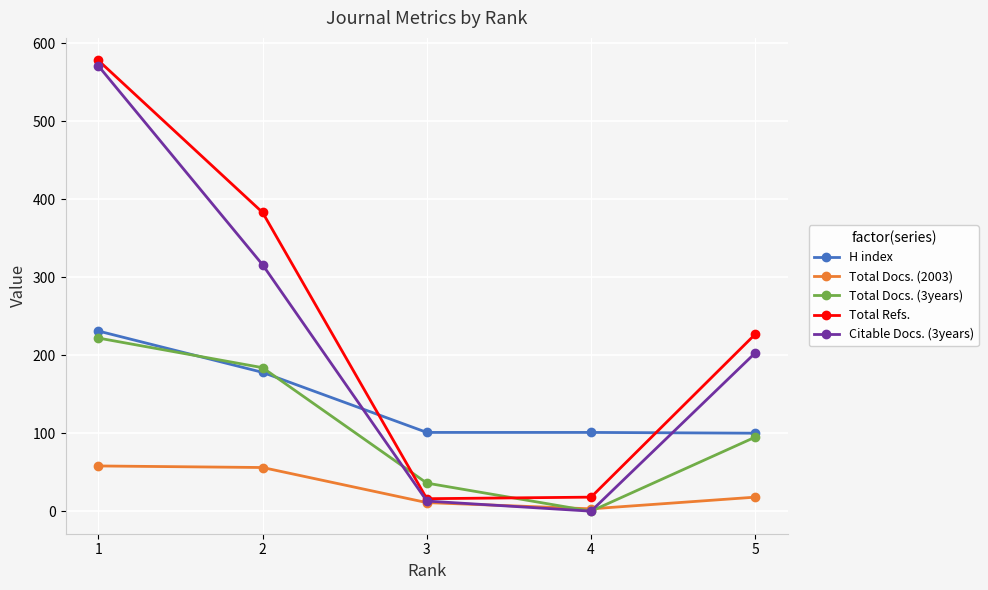

True or false: Citable Docs. (3years) has a value of 0 at 4.

True